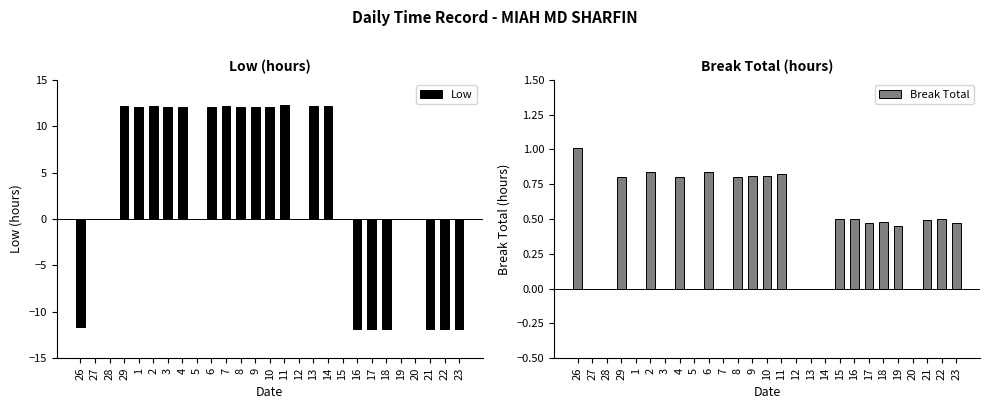

What is the difference between the Low values at 13 and 14?

0.1